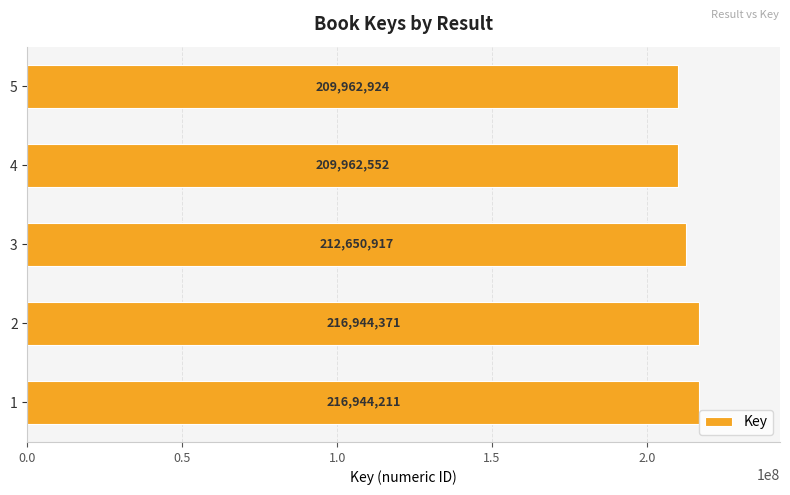

How many values are below 212650917?

2